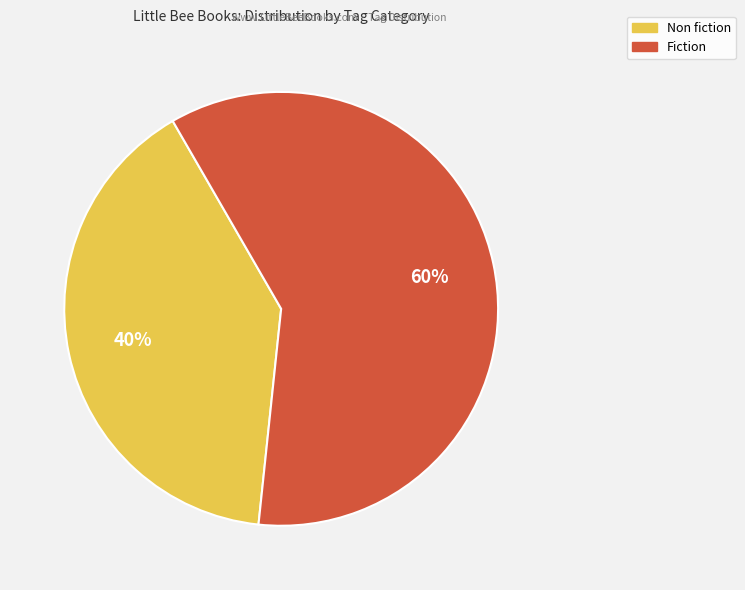

Is there a majority slice in this chart?

Yes